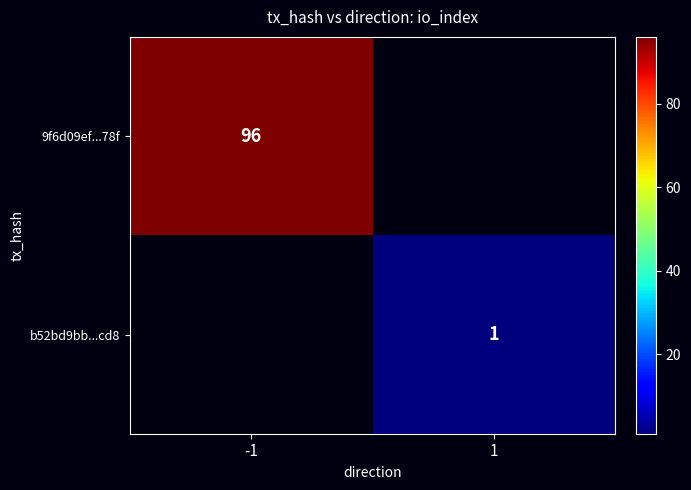

Is it true that 9f6d09ef...78f equals 44.8 at -1?

False